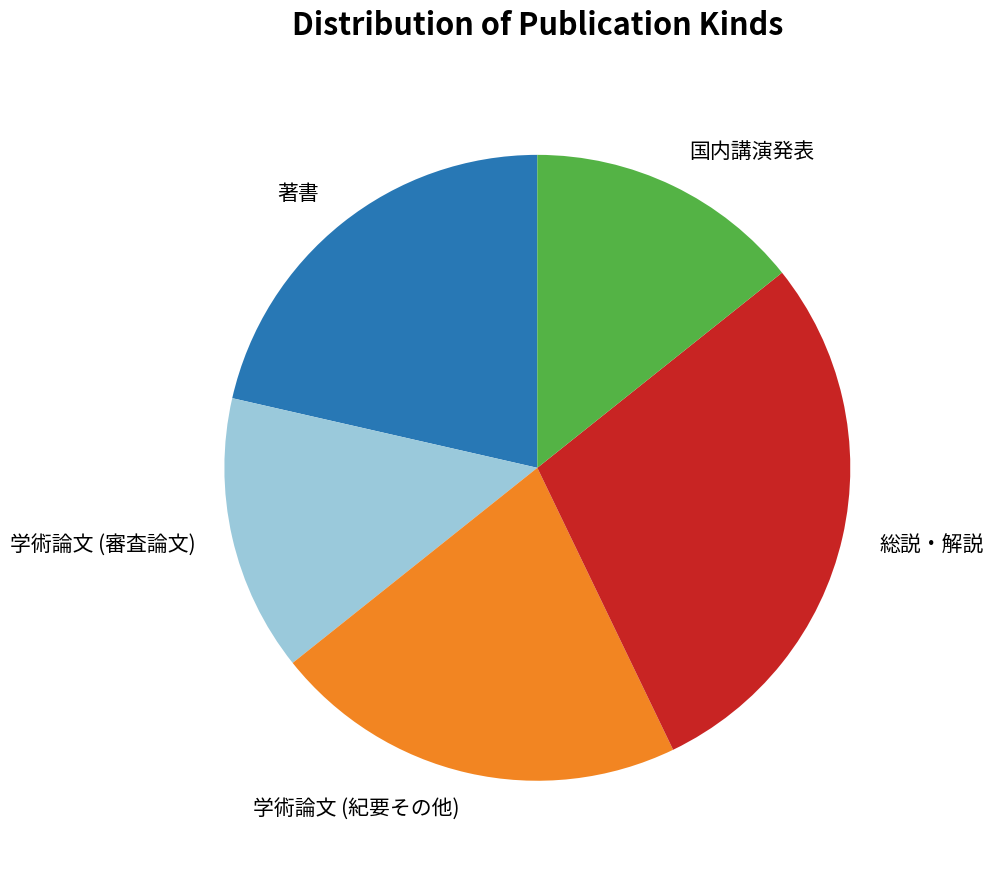

What is the largest slice in the pie chart?

総説・解説